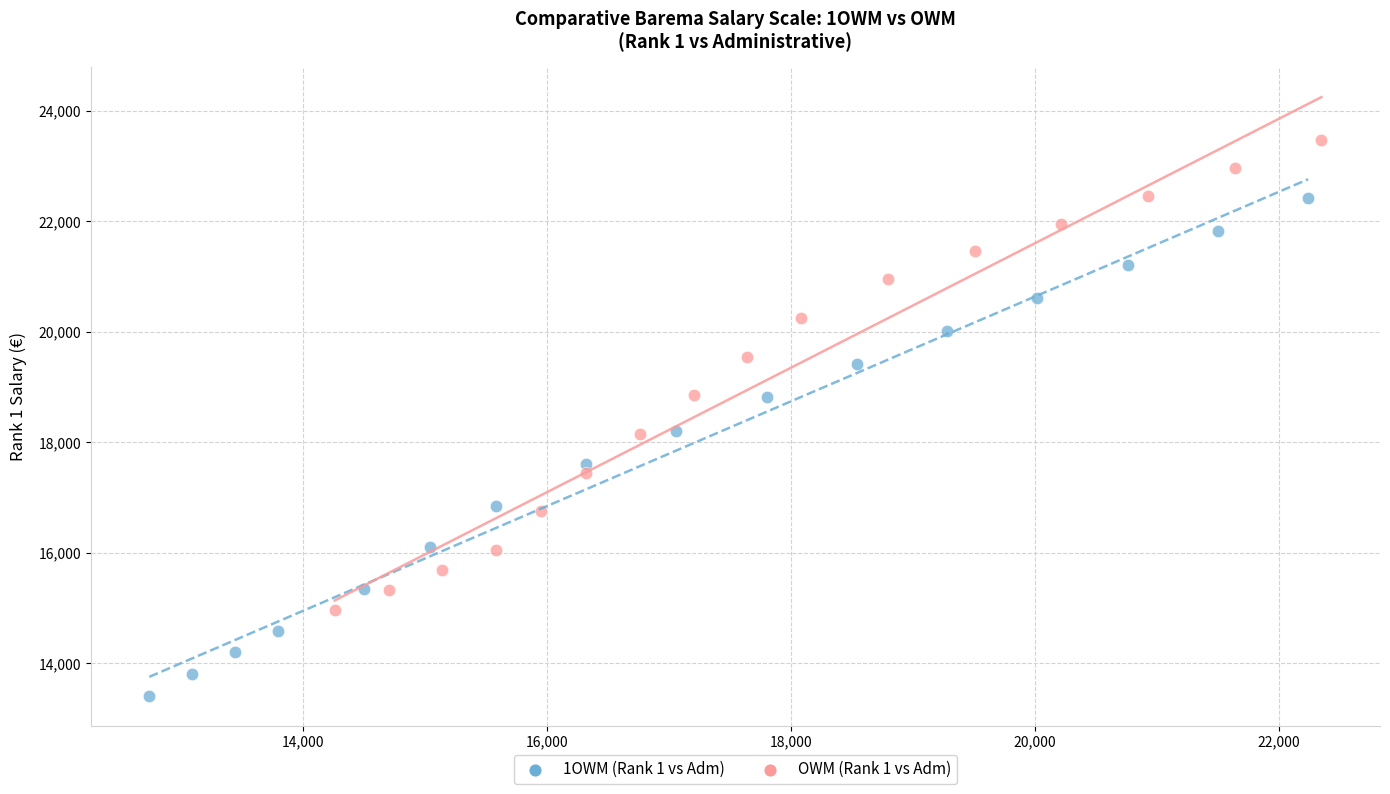

Which series has the widest spread of Y values?

1OWM (Rank 1 vs Adm)